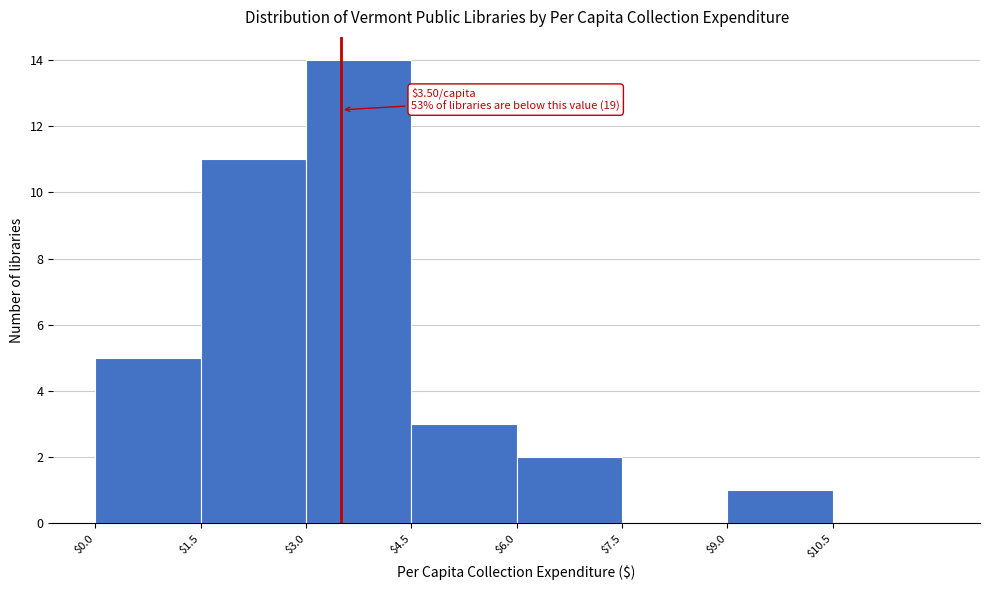

Which range on the x-axis has the tallest bar?

3.0 to 4.5